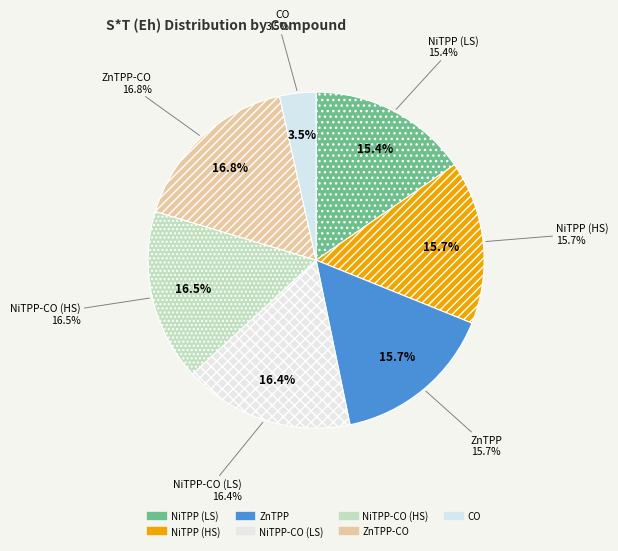

What percentage do CO and ZnTPP together represent?

19.2%